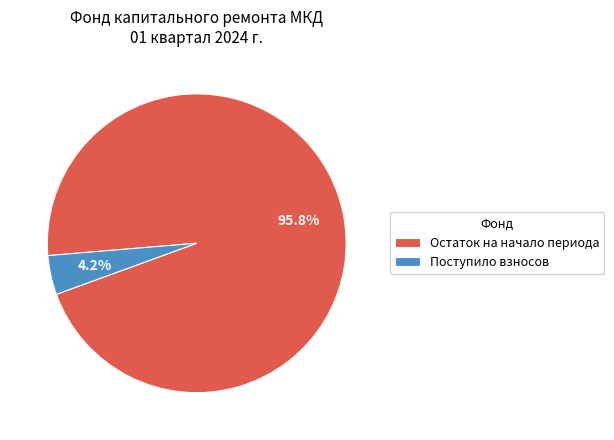

Is there any slice that represents more than half of the pie?

Yes